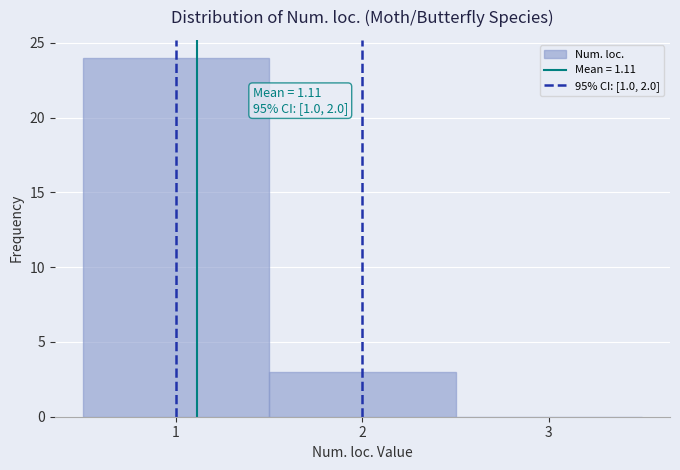

Which range on the x-axis has the tallest bar?

0.5 to 1.5